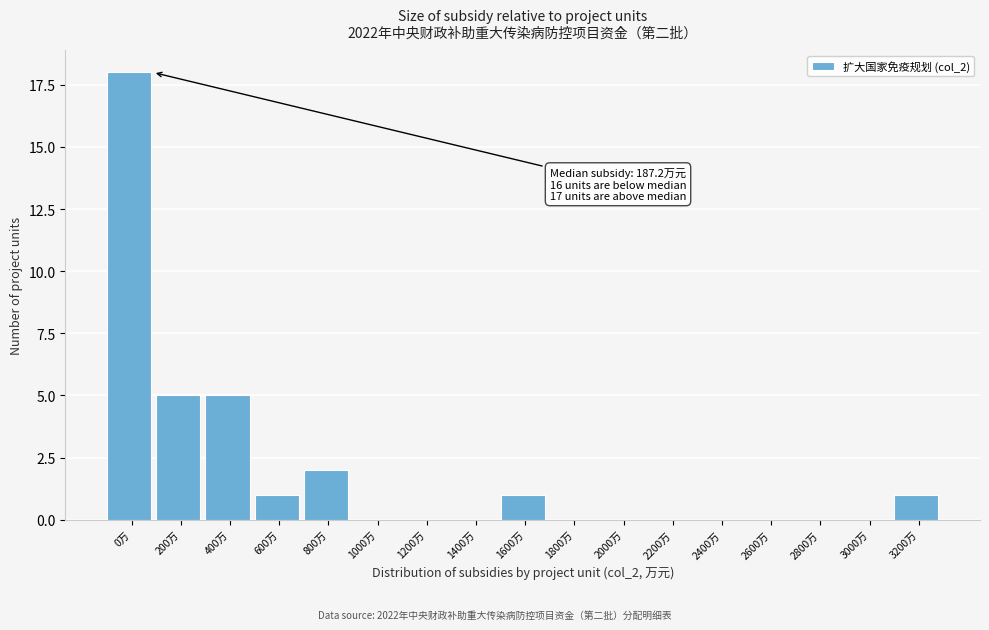

Reading left to right, transcribe all the data shown in this chart.

0万=18	200万=5	400万=5	600万=1	800万=2	1000万=0	1200万=0	1400万=0	1600万=1	1800万=0	2000万=0	2200万=0	2400万=0	2600万=0	2800万=0	3000万=0	3200万=1